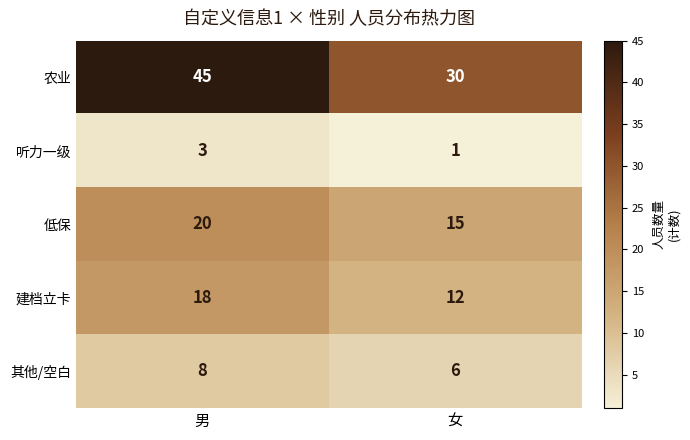

Which series has the widest spread of values?

农业